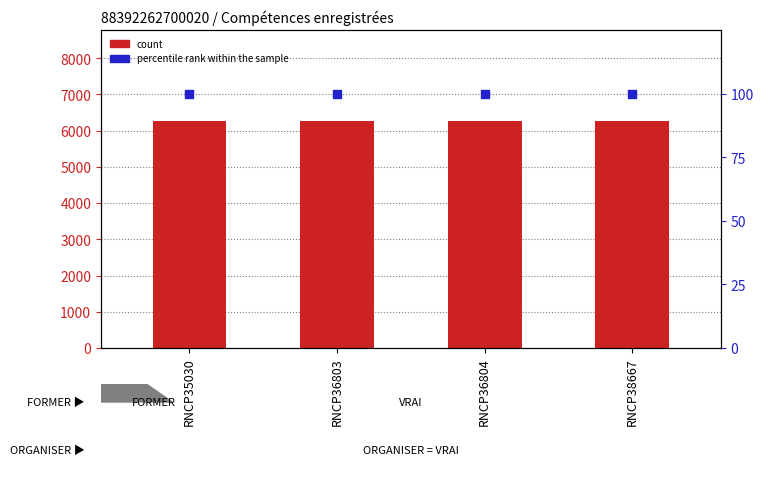

Which series has the largest total across all categories?

count